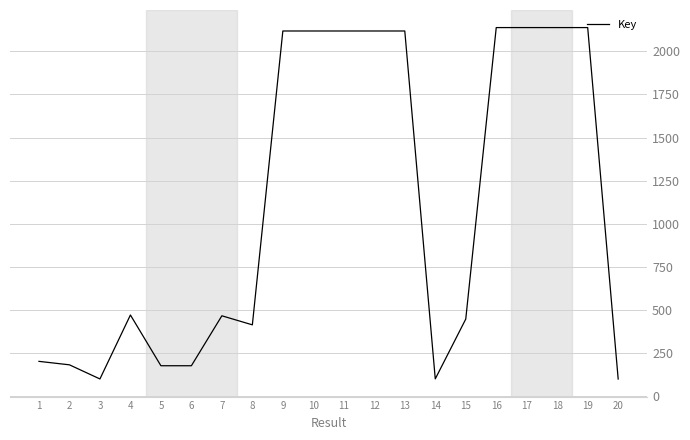

Does the chart have visible grid lines?

Yes